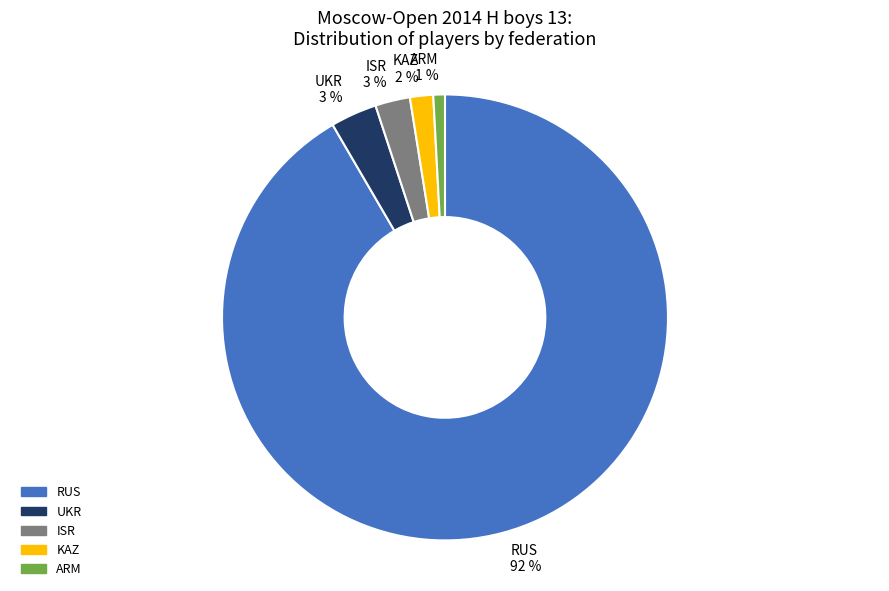

What is the smallest slice in the pie chart?

ARM